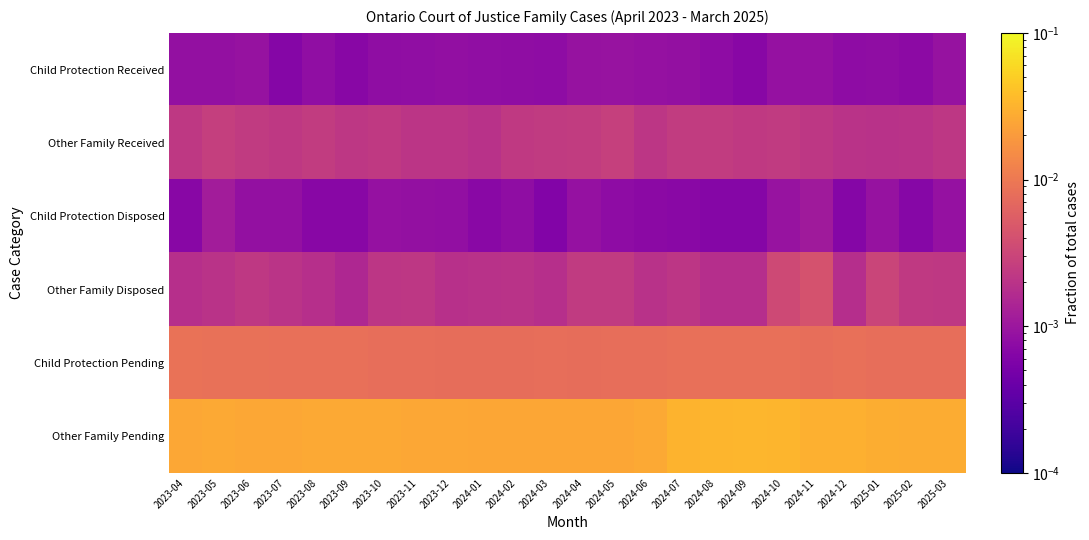

Which series changed the most between 2023-07 and 2025-03?

Other Family Pending